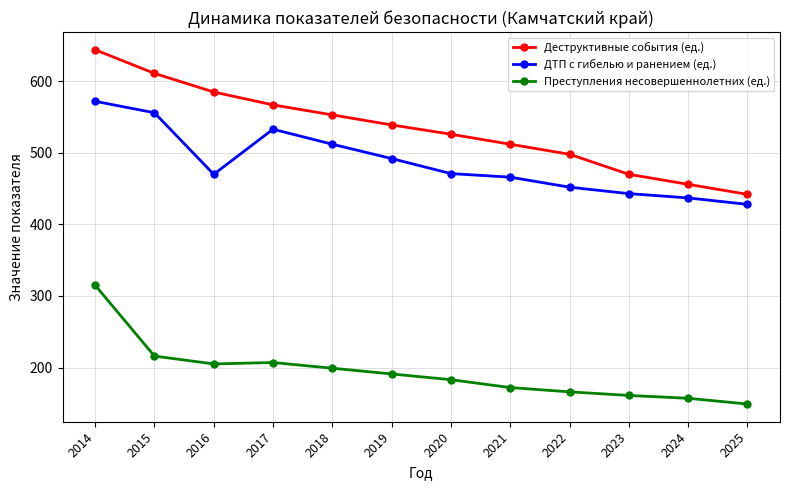

Which category has the highest value in the Преступления несовершеннолетних (ед.) series?

2014